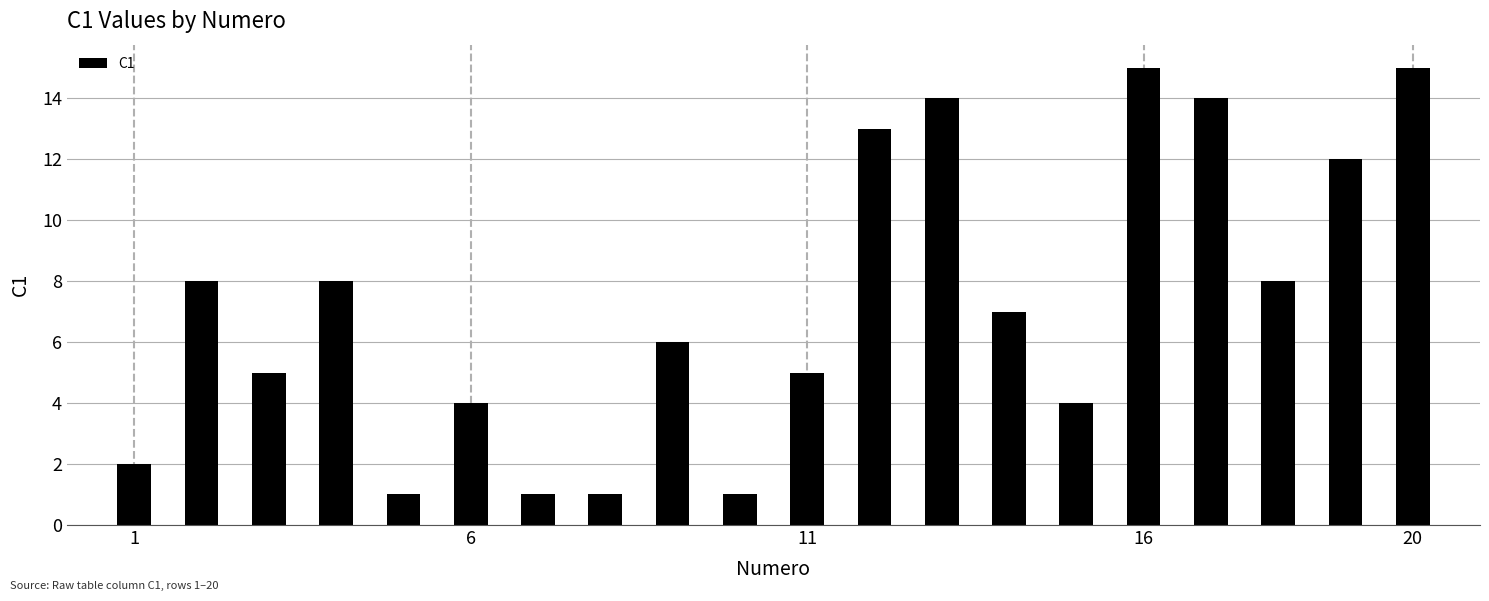

What is the sum of all values?

144